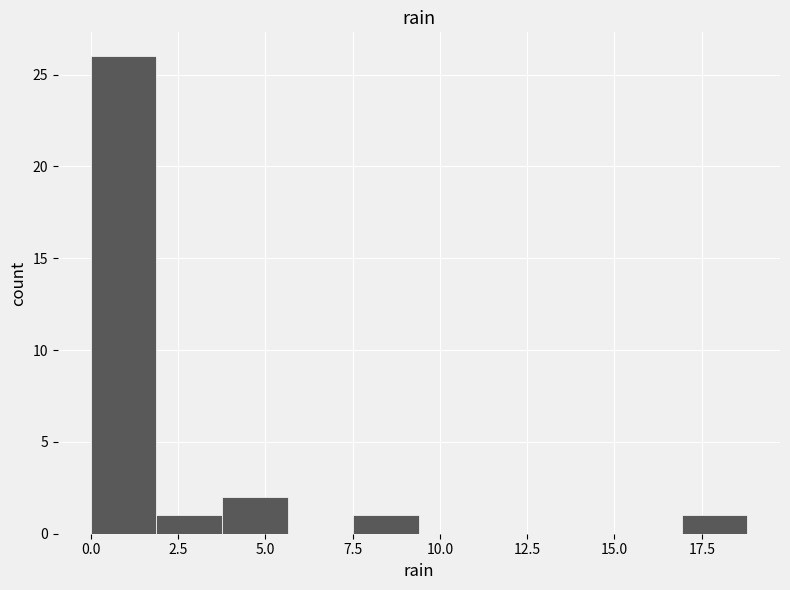

Read against the x-axis, roughly where is the centre of the tallest bar?

1.0